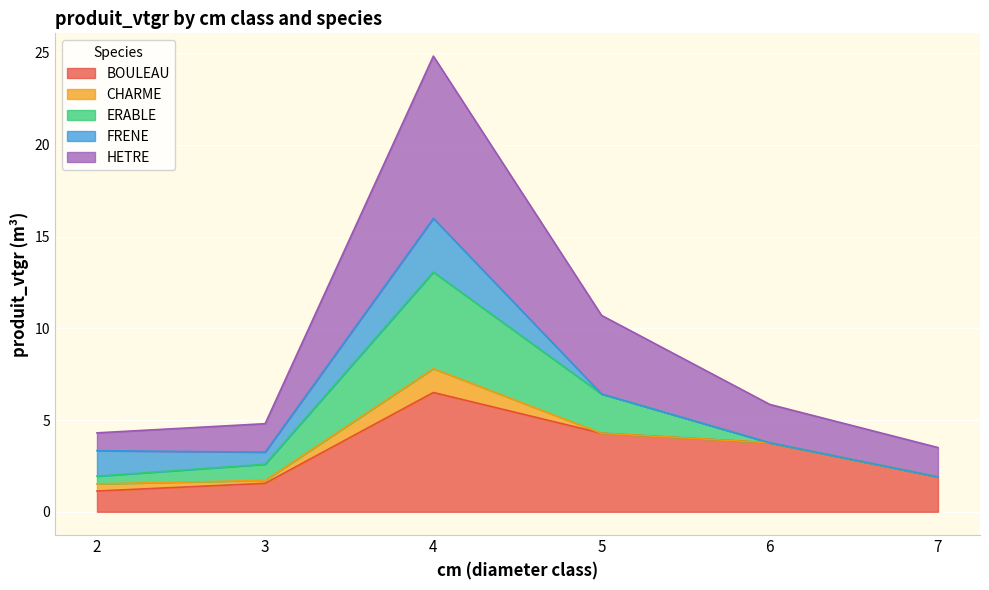

Where does the HETRE series first go above 3?

4